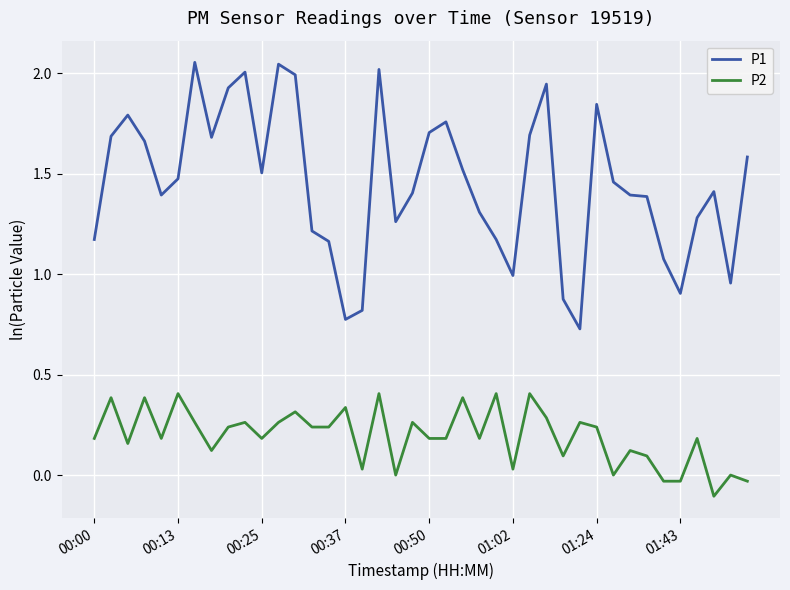

List the series in order of their overall mean, highest first.

P1, P2